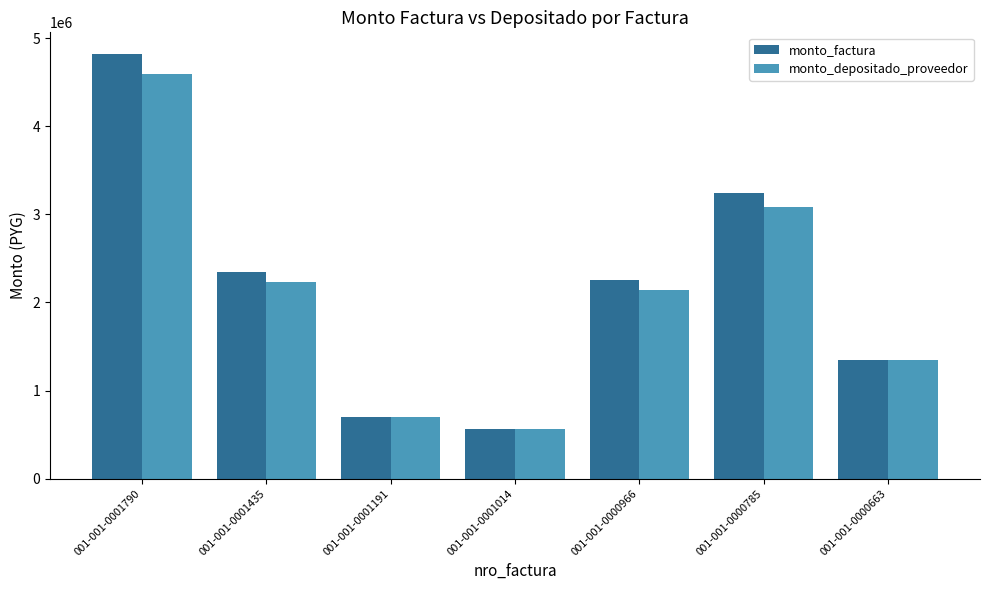

Reading left to right, what are all the values shown in this chart?

monto_factura: 001-001-0001790=4825000	001-001-0001435=2350000	001-001-0001191=700000	001-001-0001014=565000	001-001-0000966=2250000	001-001-0000785=3245000	001-001-0000663=1350000
monto_depositado_proveedor: 001-001-0001790=4588487	001-001-0001435=2234807	001-001-0001191=697455	001-001-0001014=562945	001-001-0000966=2139709	001-001-0000785=3085936	001-001-0000663=1345091